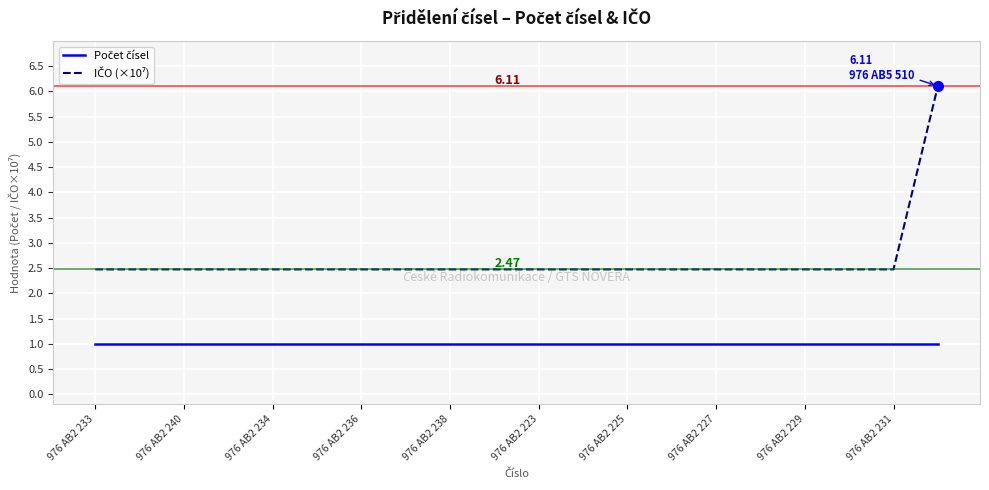

What is the greatest value displayed?

6.1